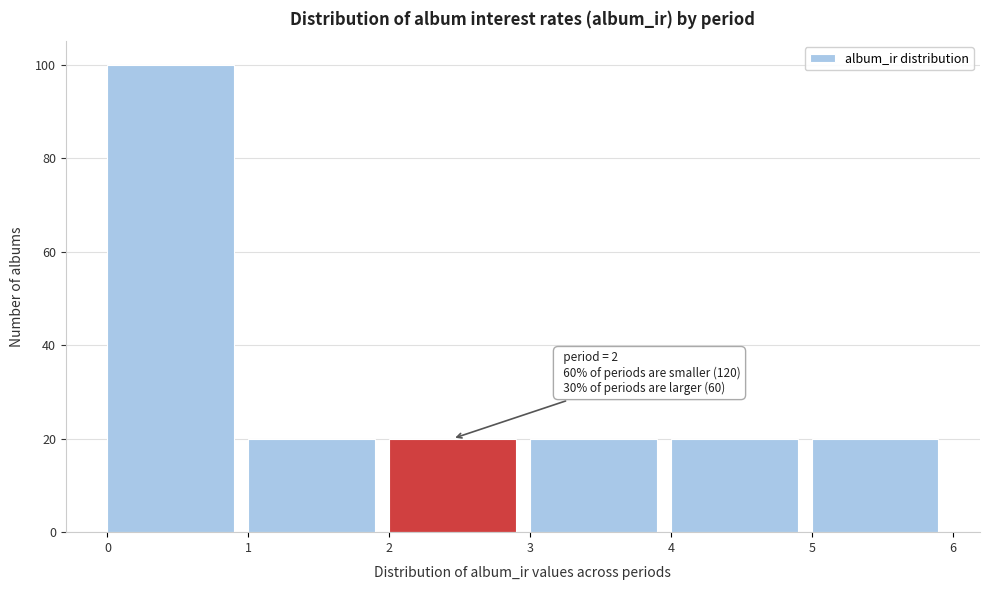

Which range on the x-axis has the tallest bar?

0 to 1